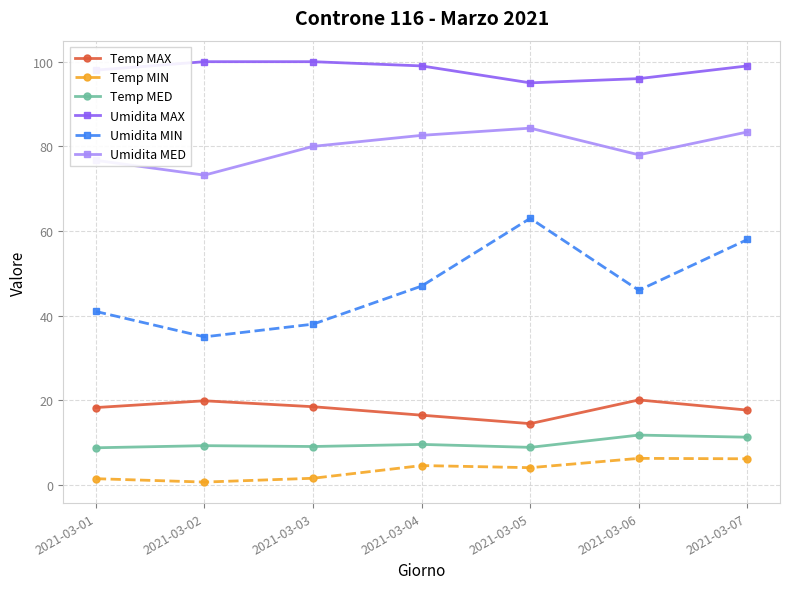

Where is Umidita MED nearest to the value 78?

2021-03-06